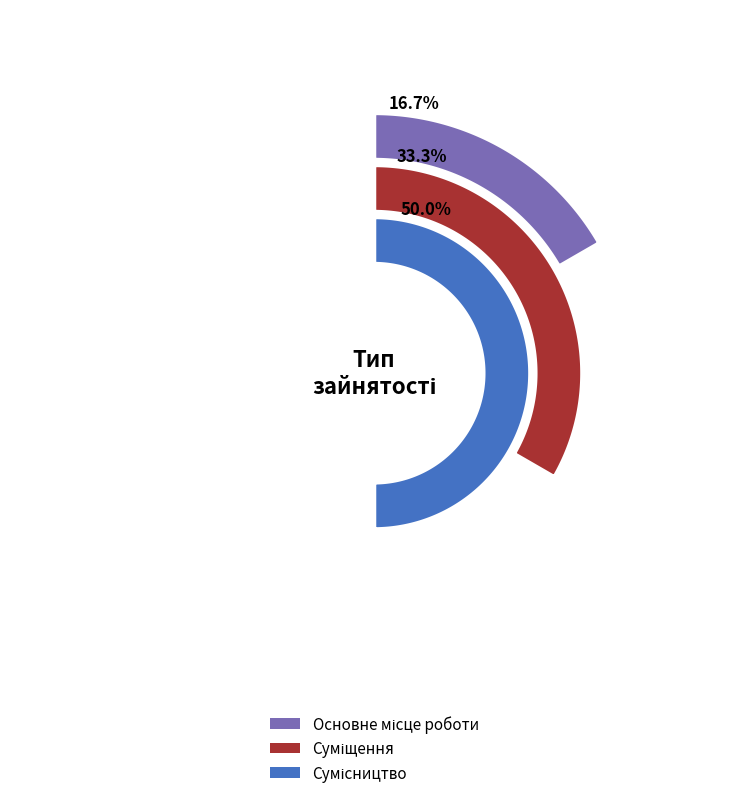

Does Сумісництво account for over 50% of the chart?

No